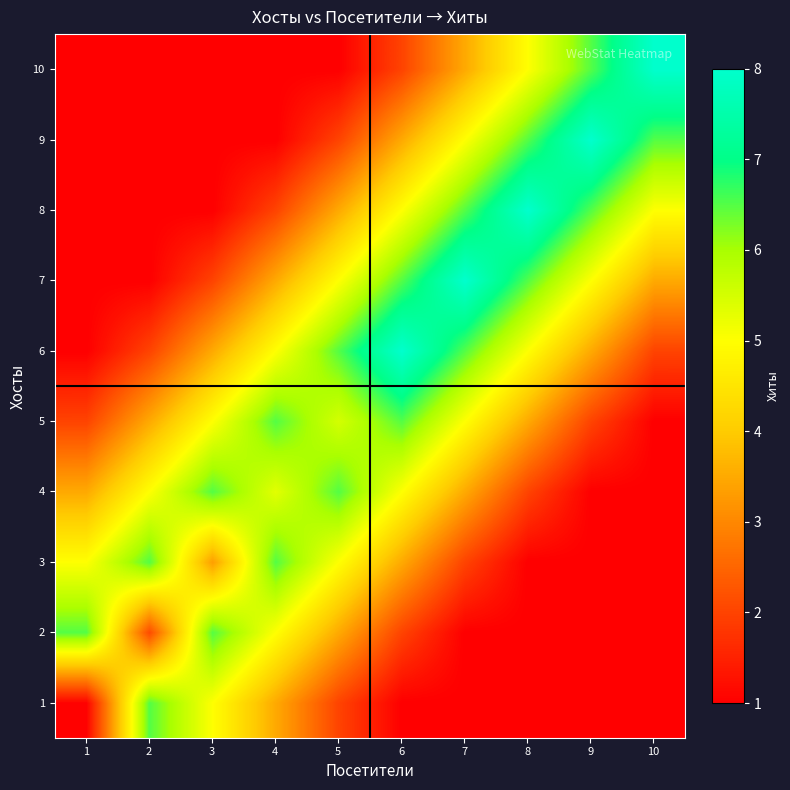

Count the number of categories in the chart.

10